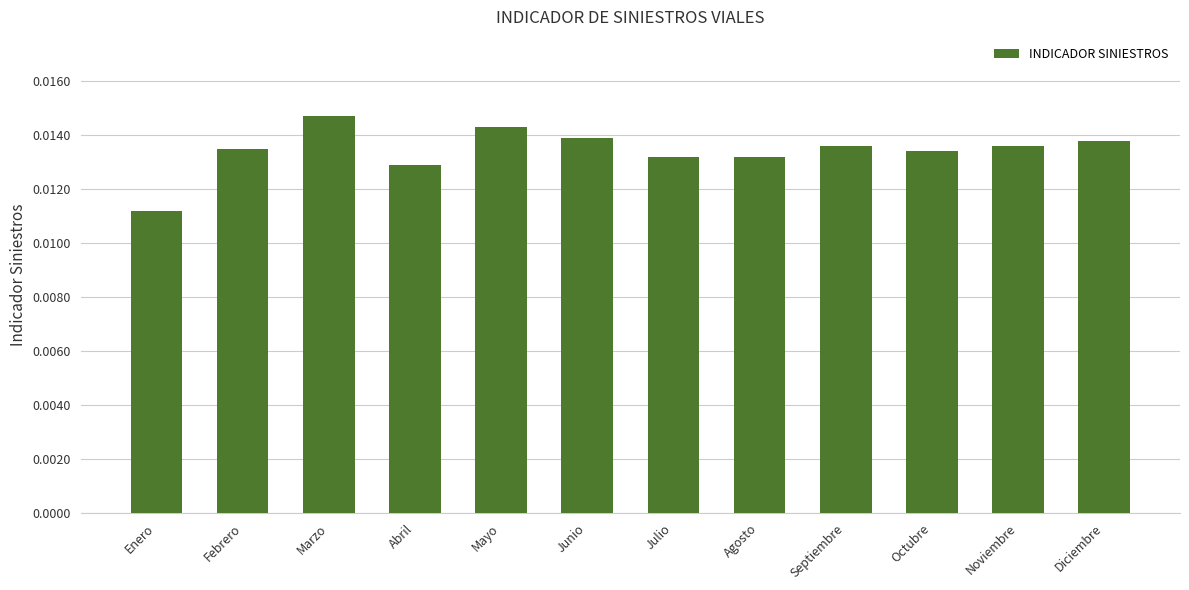

Are the bars grouped side by side (vs. stacked)?

No